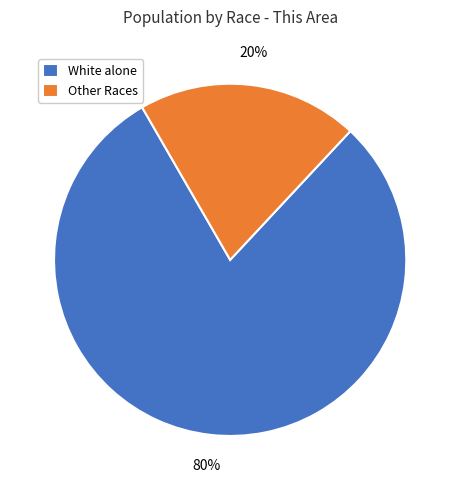

Which category has the biggest portion of the pie?

White alone